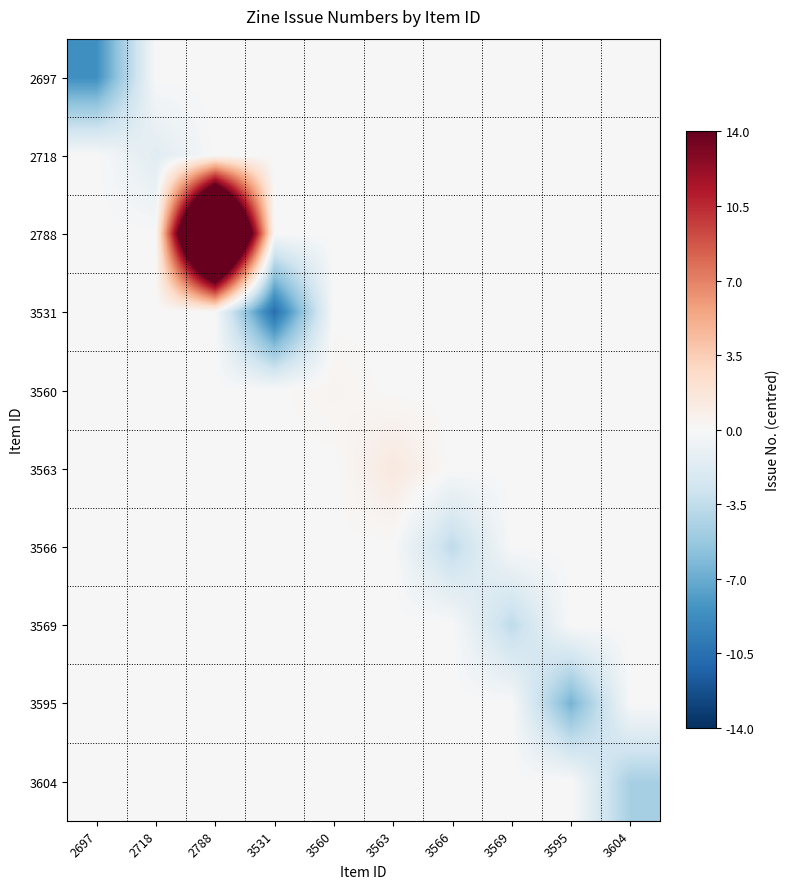

Which series has the widest spread of values?

2788